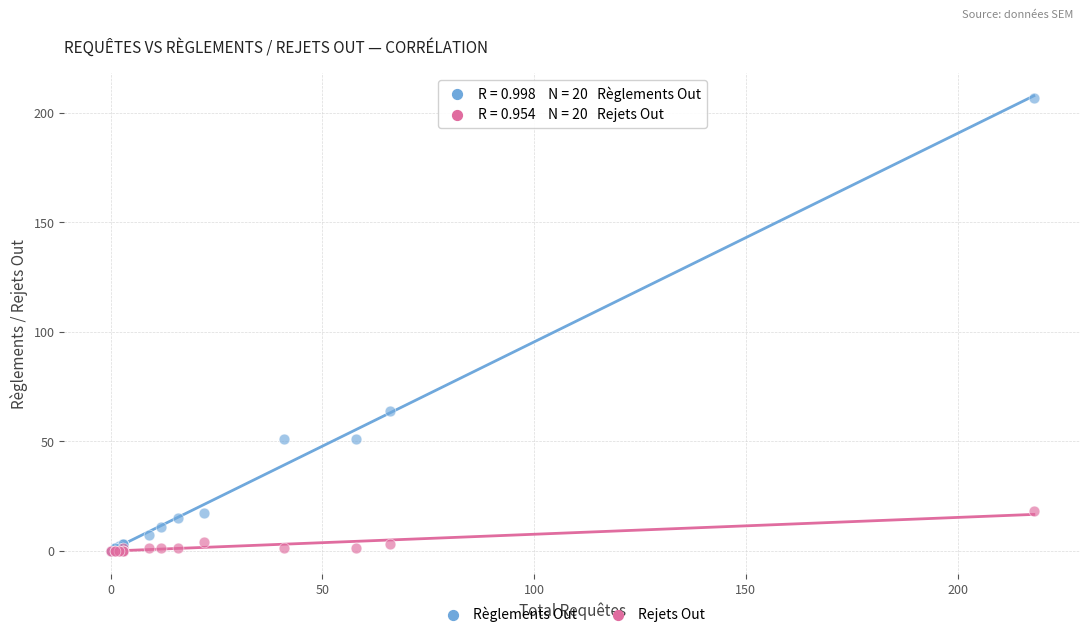

Which series has the largest Y range (max minus min)?

Règlements Out